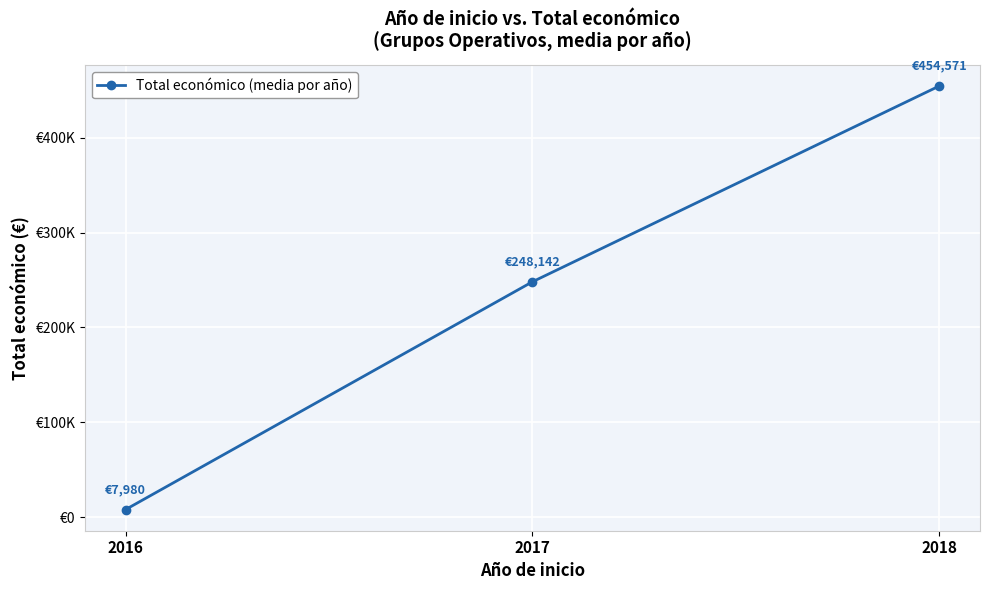

Reading right to left, list all the values displayed in this chart.

2018=454571.0	2017=248141.5	2016=7980.0